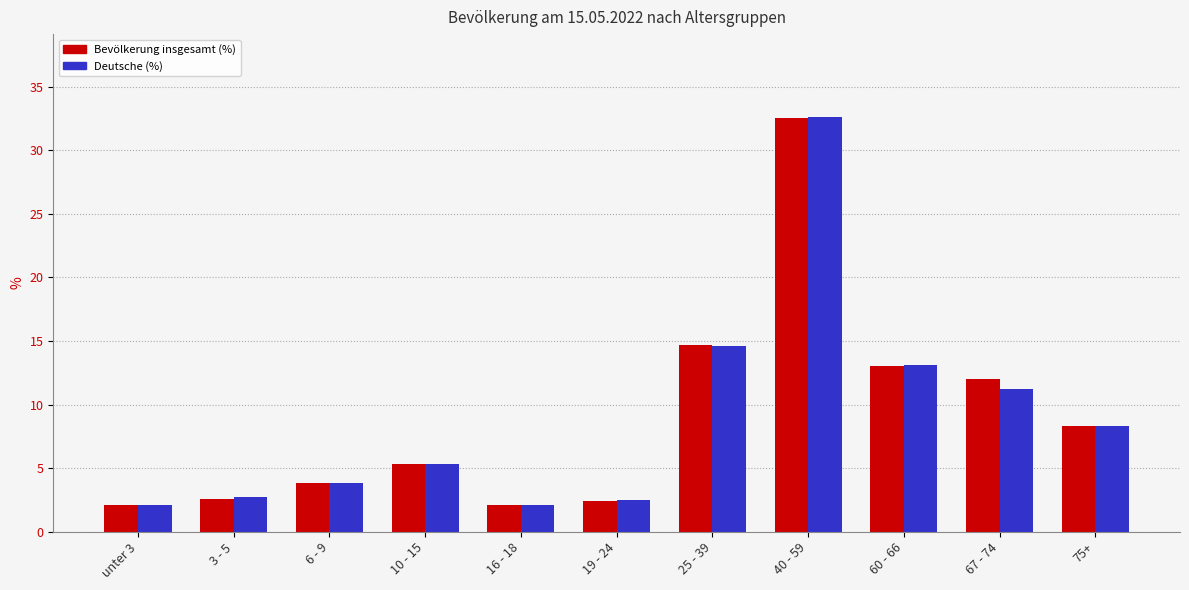

What is the greatest value displayed?

32.6